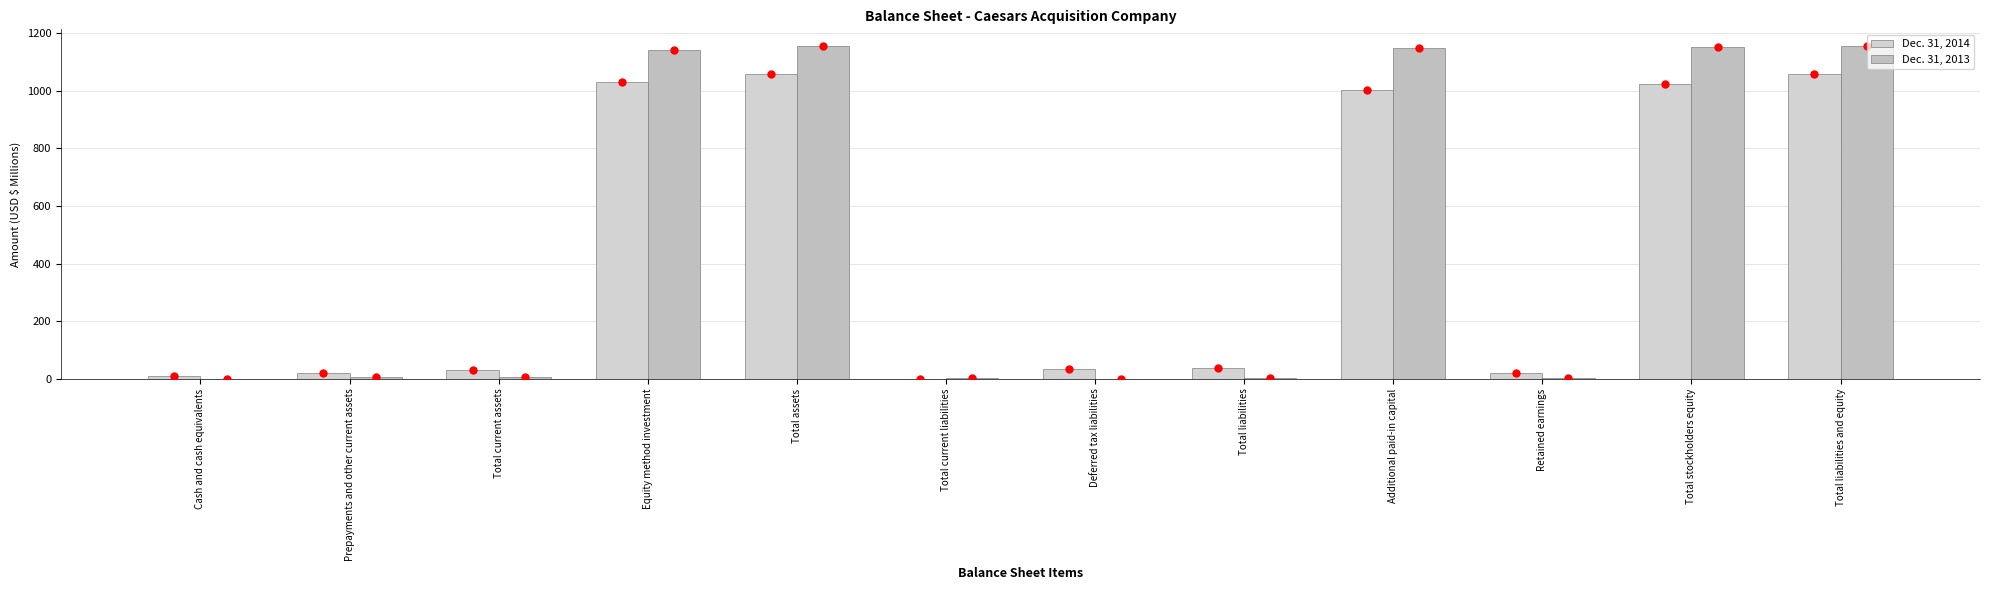

Which series has the widest spread of values?

Dec. 31, 2013